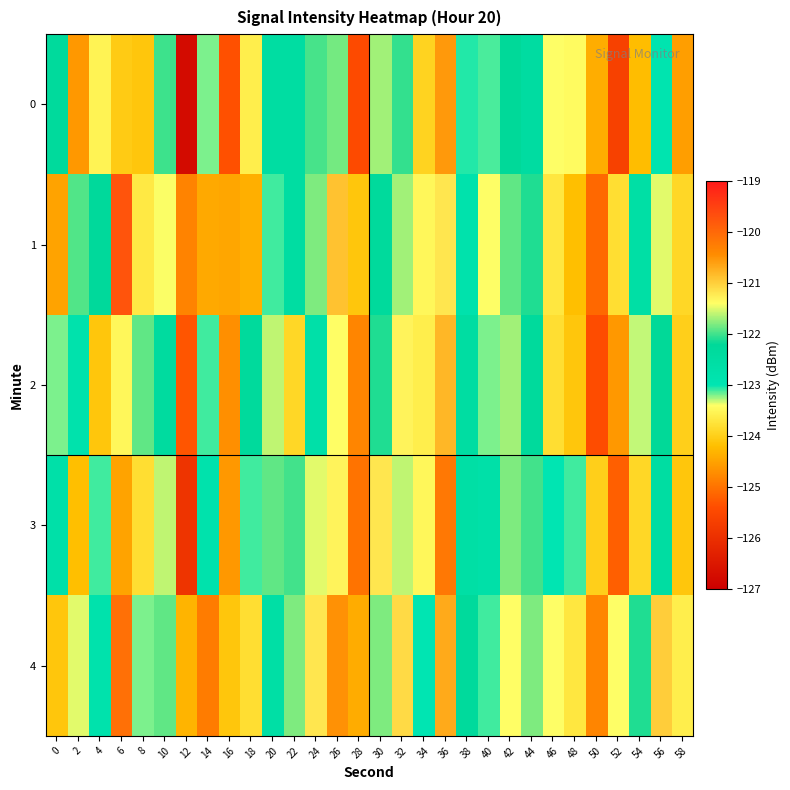

List the series in order of their peak value, lowest first.

2, 0, 3, 4, 1